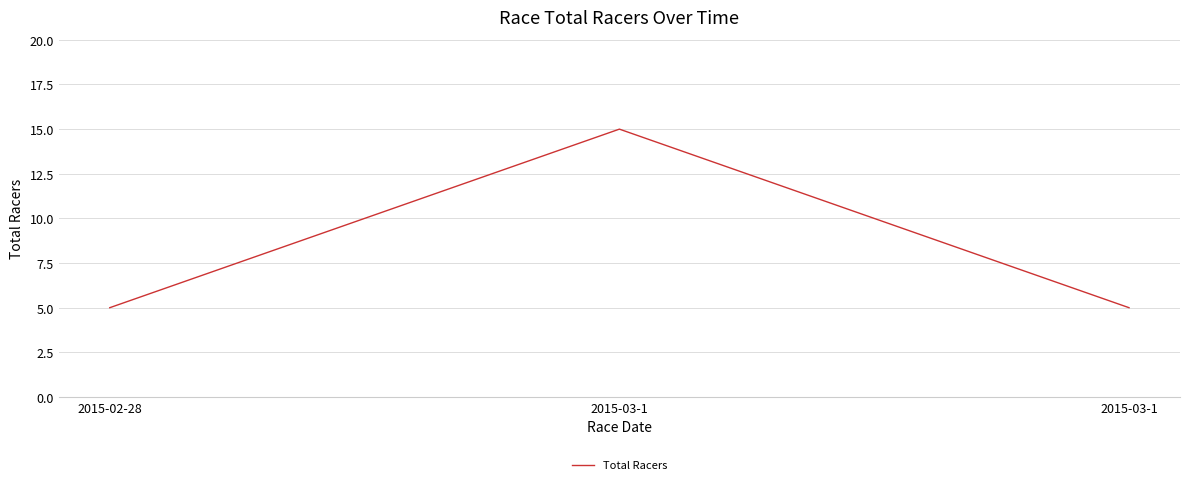

What is the difference between the values at 2015-02-28 and 2015-03-1?

10